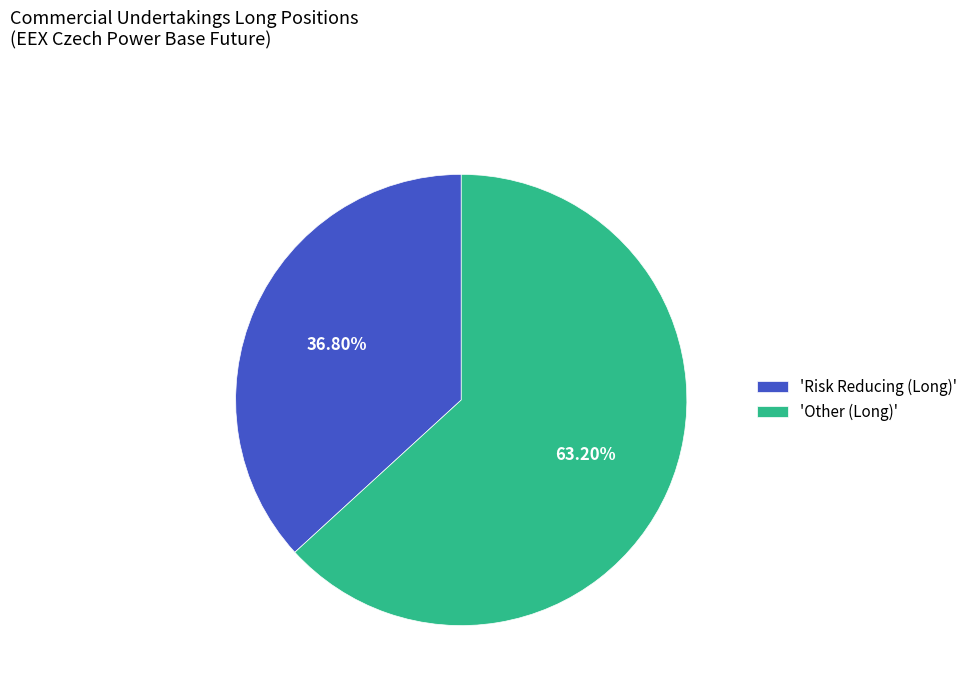

What is the smallest slice in the pie chart?

'Risk Reducing (Long)'